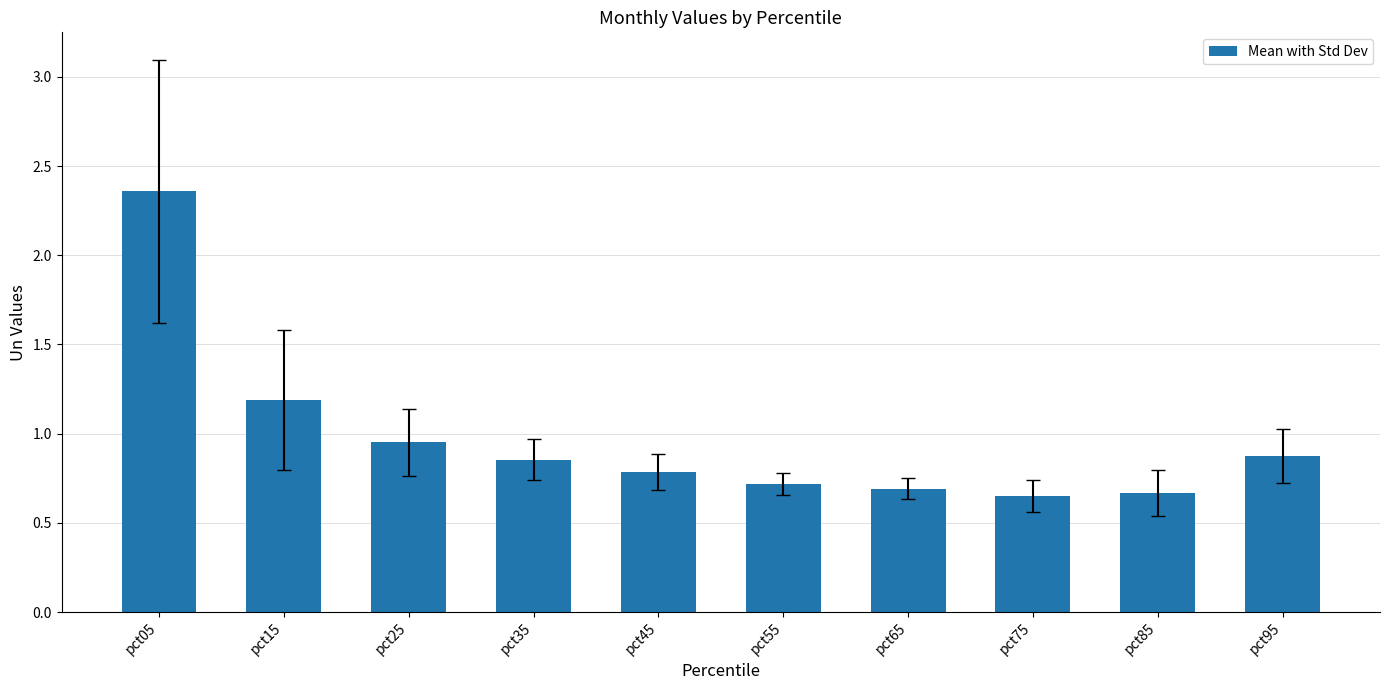

Which category has the highest value across all series?

pct05